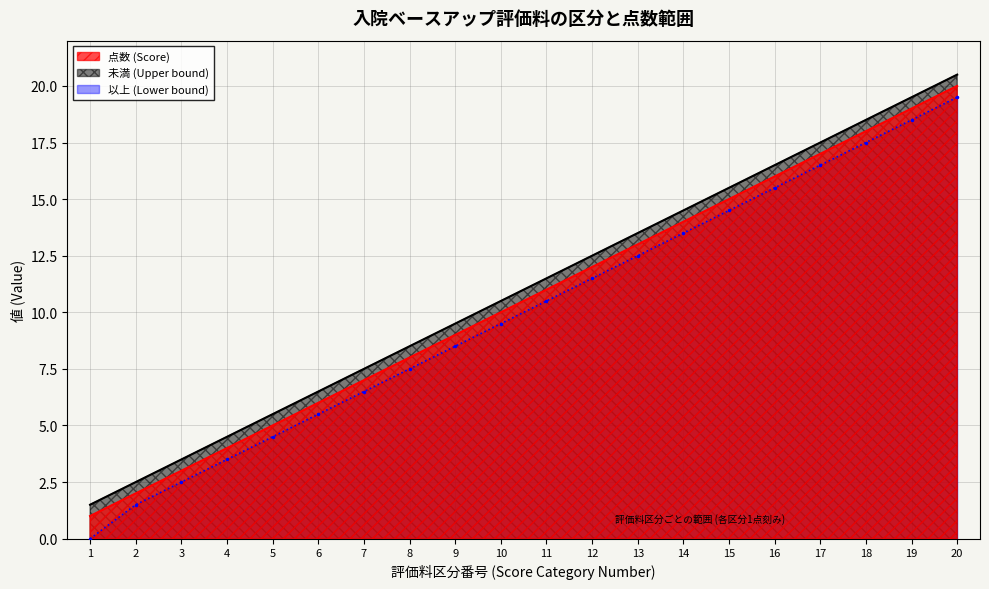

Is it true that 以上 (Lower bound) equals 12.5 at 13?

True